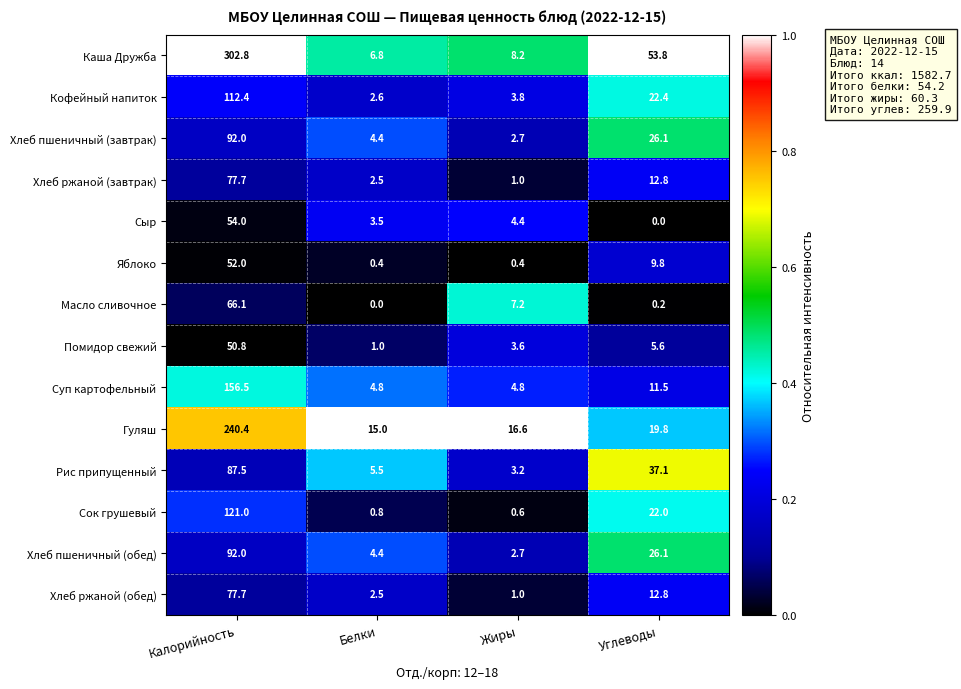

Is it true that Сок грушевый equals 0.6 at Жиры?

True